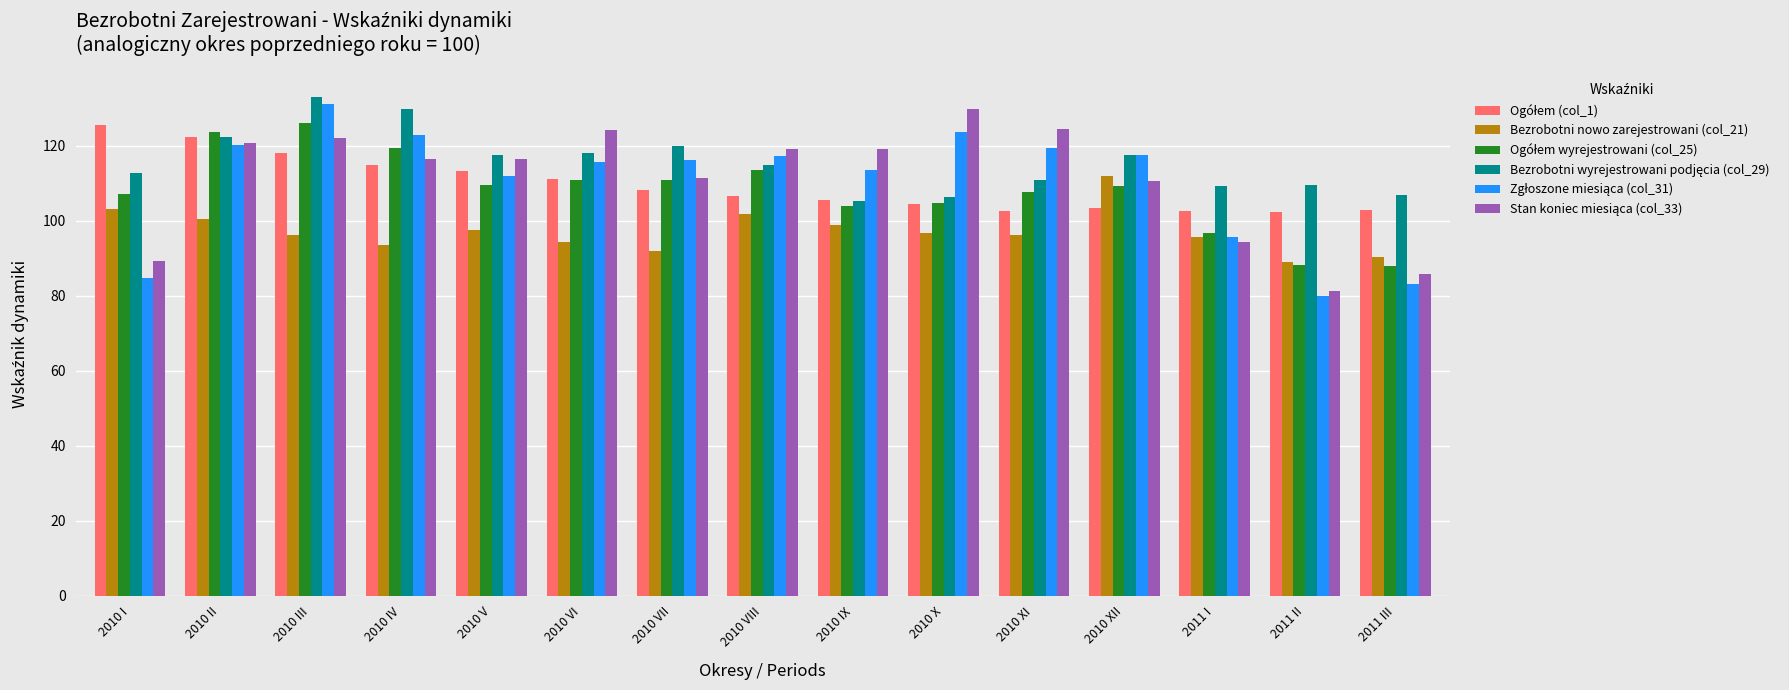

What is the difference between the highest and lowest values at 2010 VII?

28.0